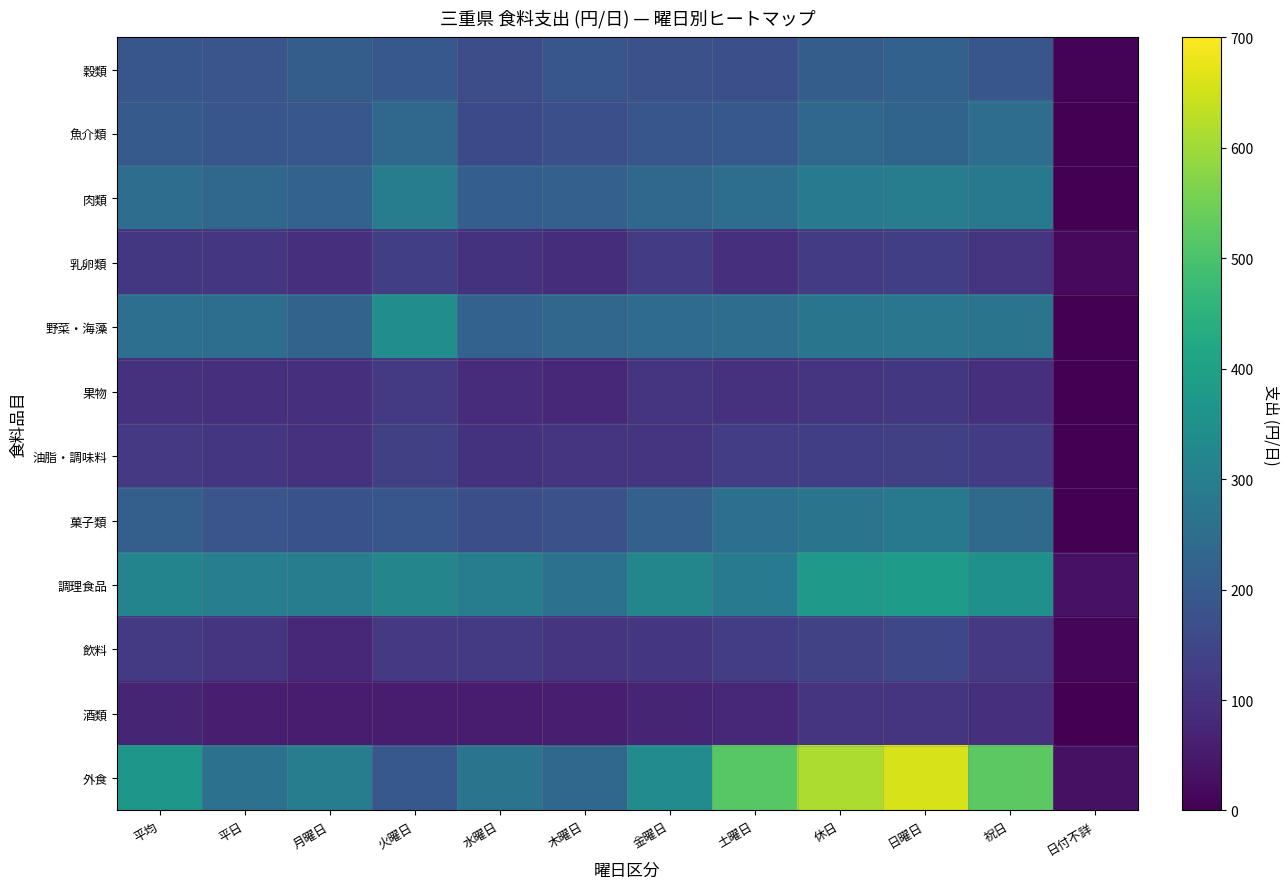

At 平日, list the series in order from largest to smallest.

調理食品, 外食, 野菜・海藻, 肉類, 魚介類, 菓子類, 穀類, 油脂・調味料, 乳卵類, 飲料, 果物, 酒類